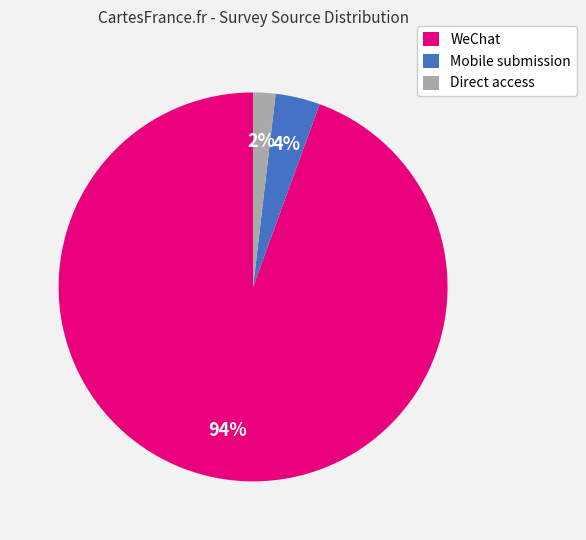

Is there a majority slice in this chart?

Yes